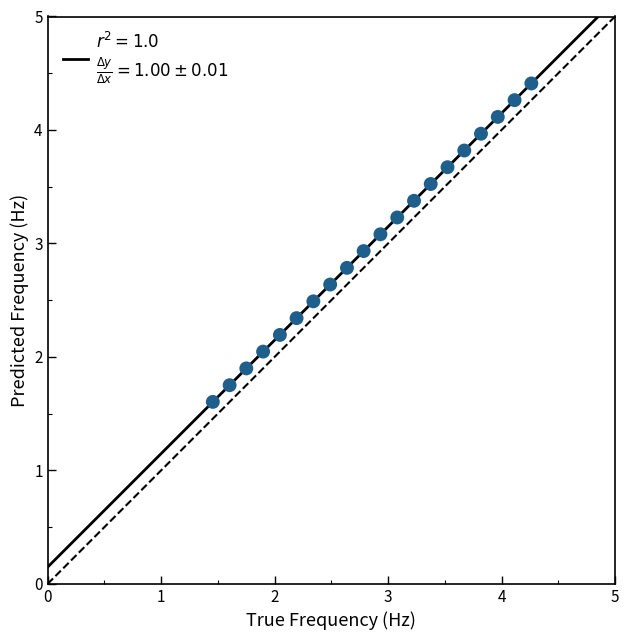

What is the range of X values (max minus min)?

2.8